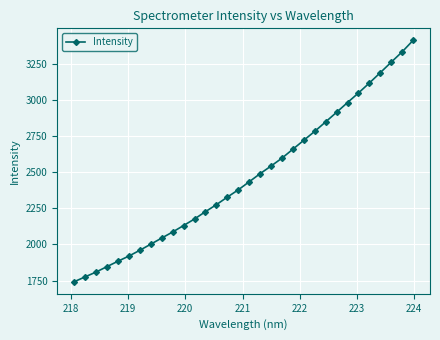

What is the average value?

2467.5